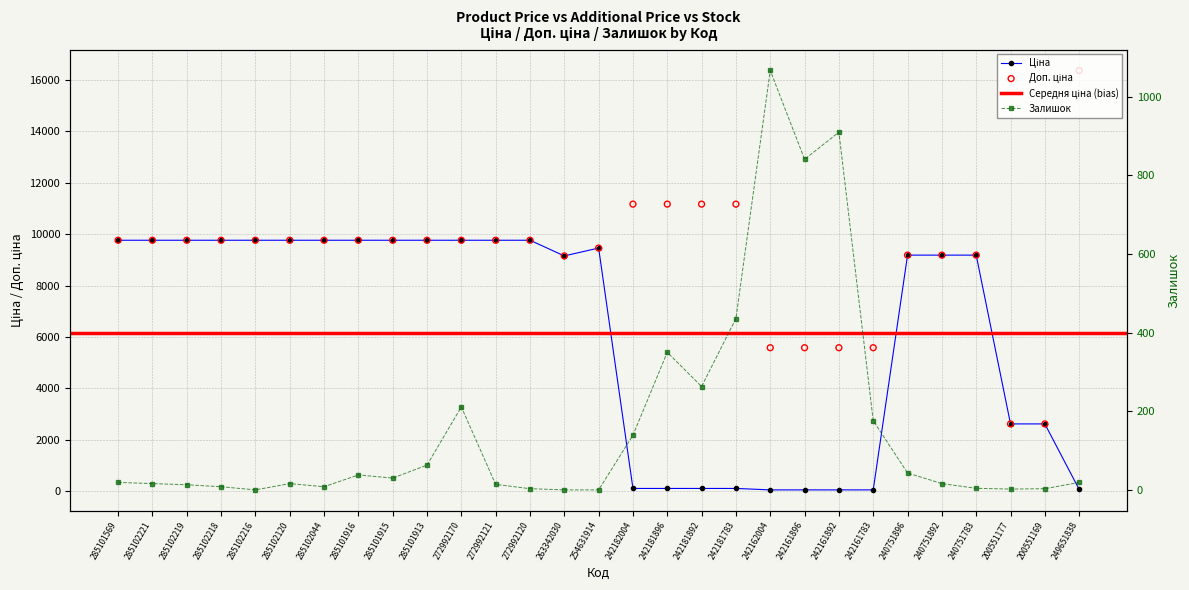

Is the value of Залишок at 240751783 greater than the value of Ціна at 285102044?

No